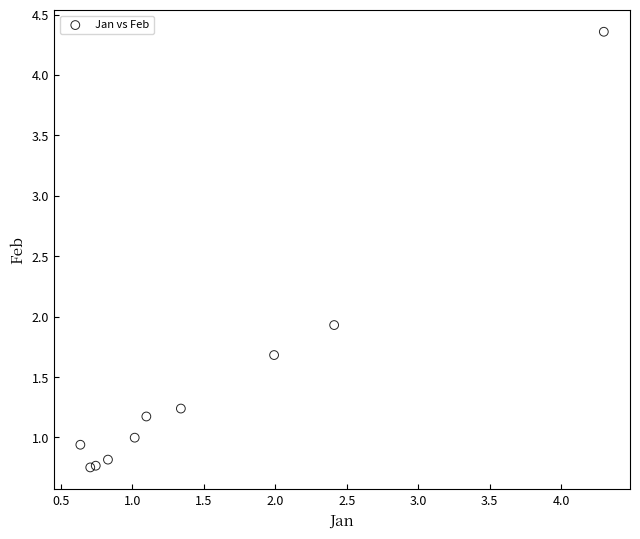

What Y value in the scatter plot is closest to 2?

1.9